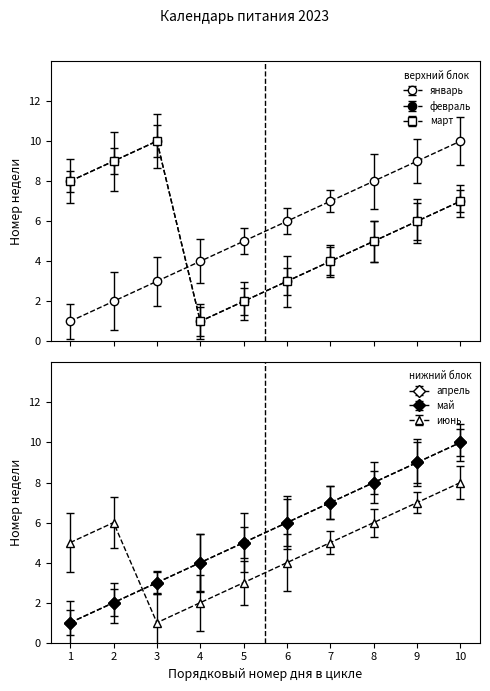

What is the smallest value displayed?

1